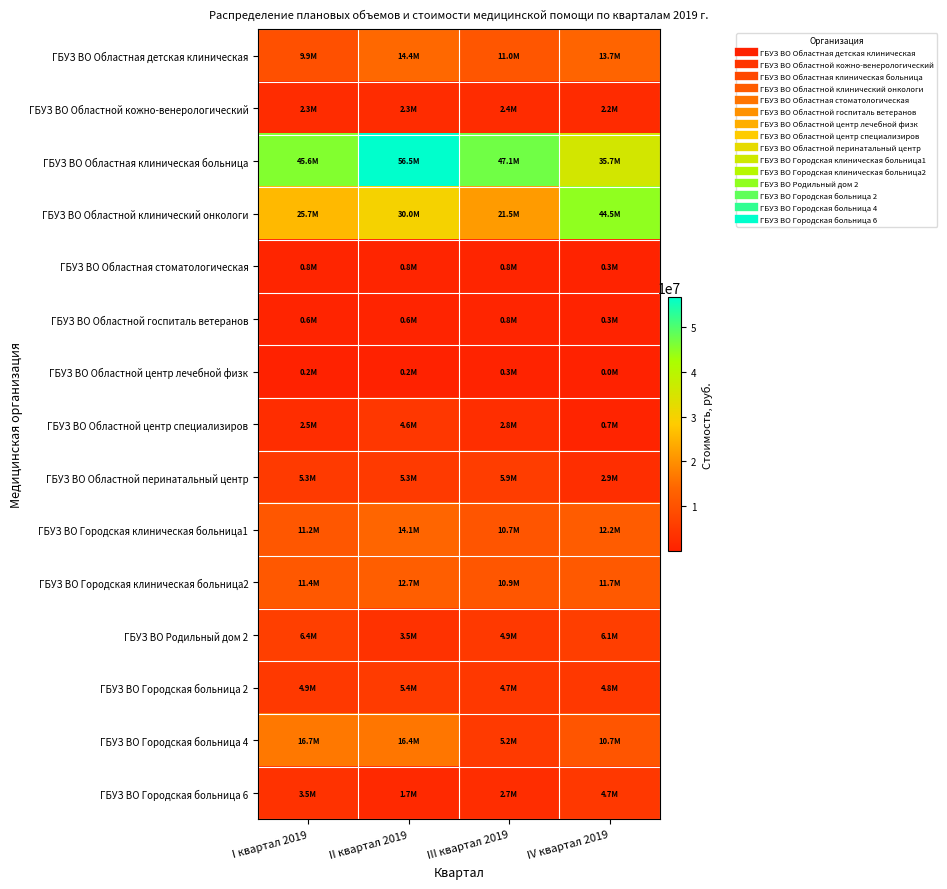

What is the spread (max minus min) of values at II квартал 2019?

56288057.7